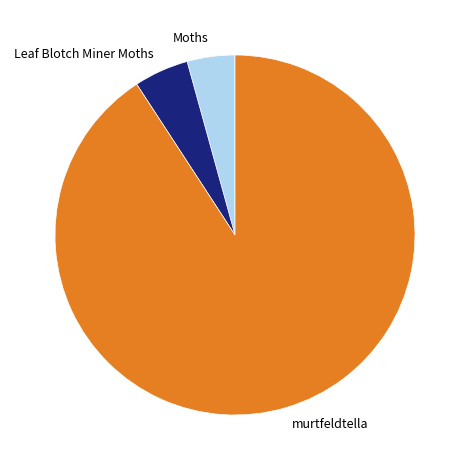

Is the sum of murtfeldtella and Leaf Blotch Miner Moths greater than half?

Yes